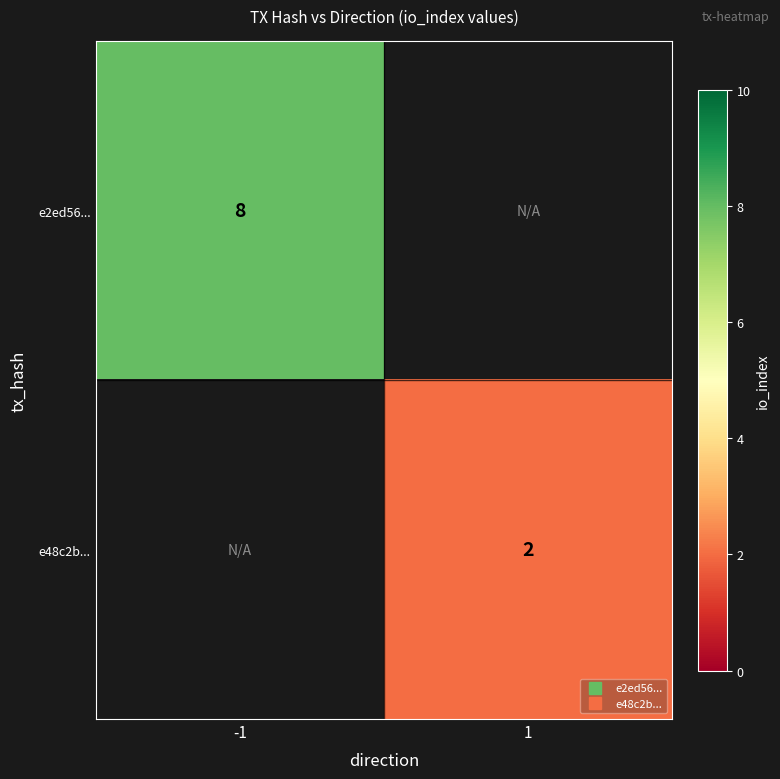

How many data points does each series have?

2